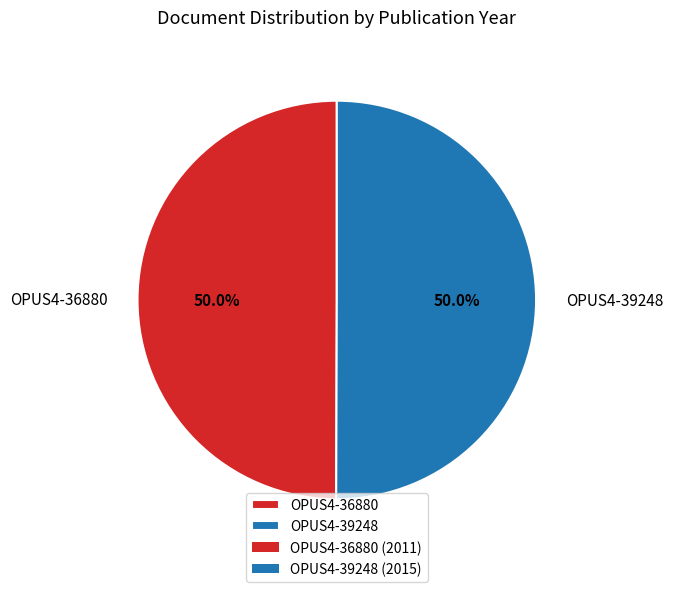

What is the total percentage of OPUS4-39248 and OPUS4-36880?

100.0%